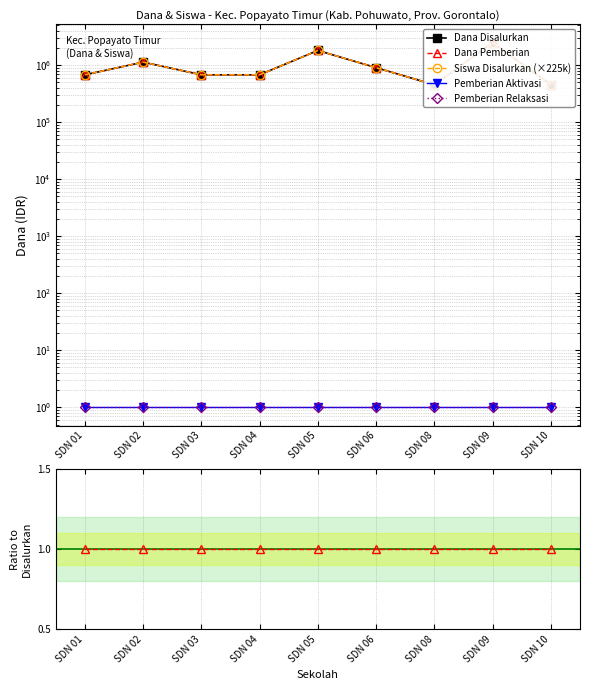

Is it true that Pemberian Aktivasi equals 1 at SDN 10?

True